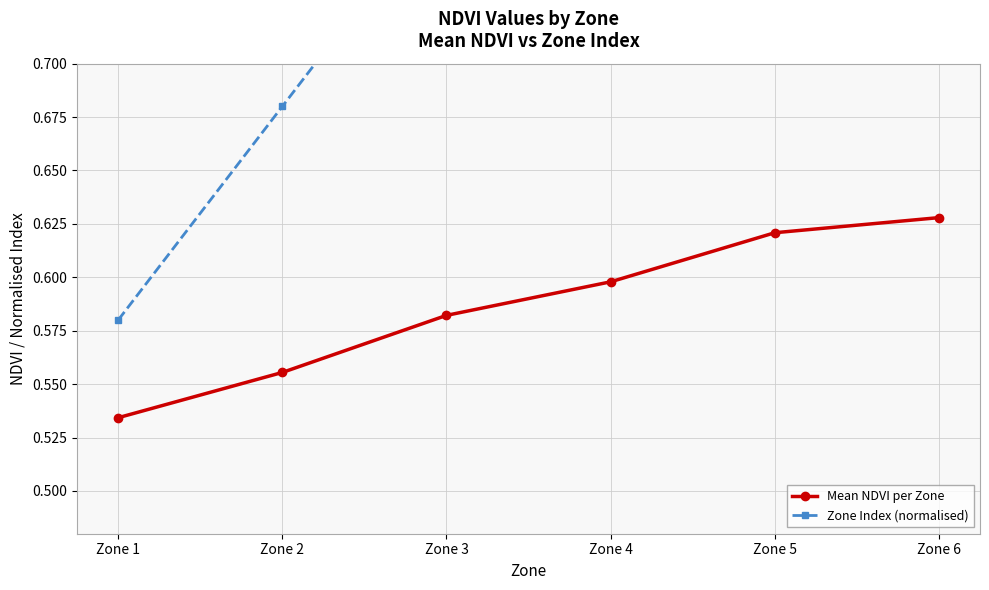

Reading left to right, list all the values displayed in this chart.

Mean NDVI per Zone: 0.5	0.6	0.6	0.6	0.6	0.6
Zone Index (normalised): 0.6	0.7	0.8	0.9	1.0	1.1